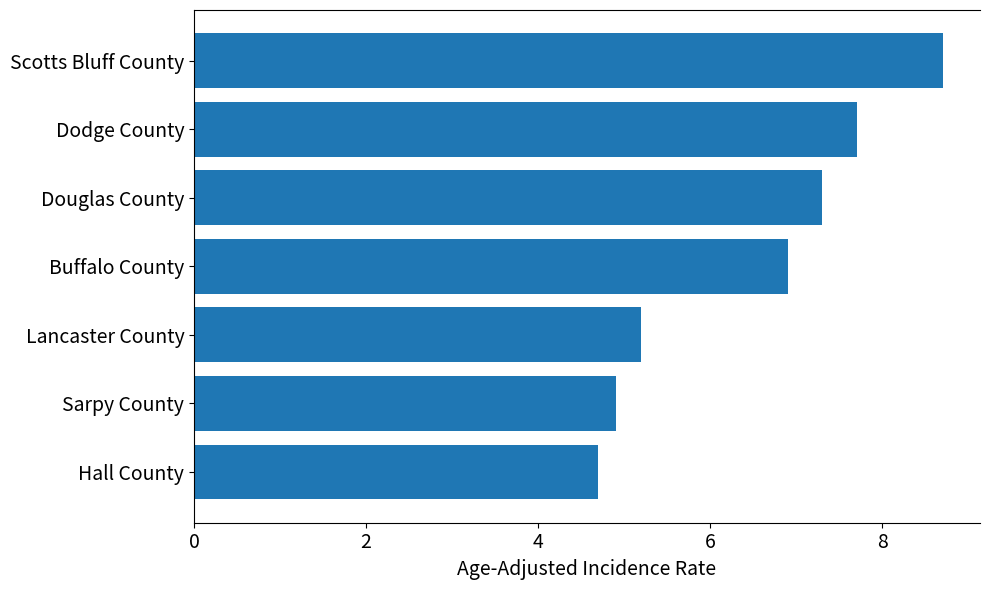

Reading top to bottom, what are all the values shown in this chart?

8.7	7.7	7.3	6.9	5.2	4.9	4.7